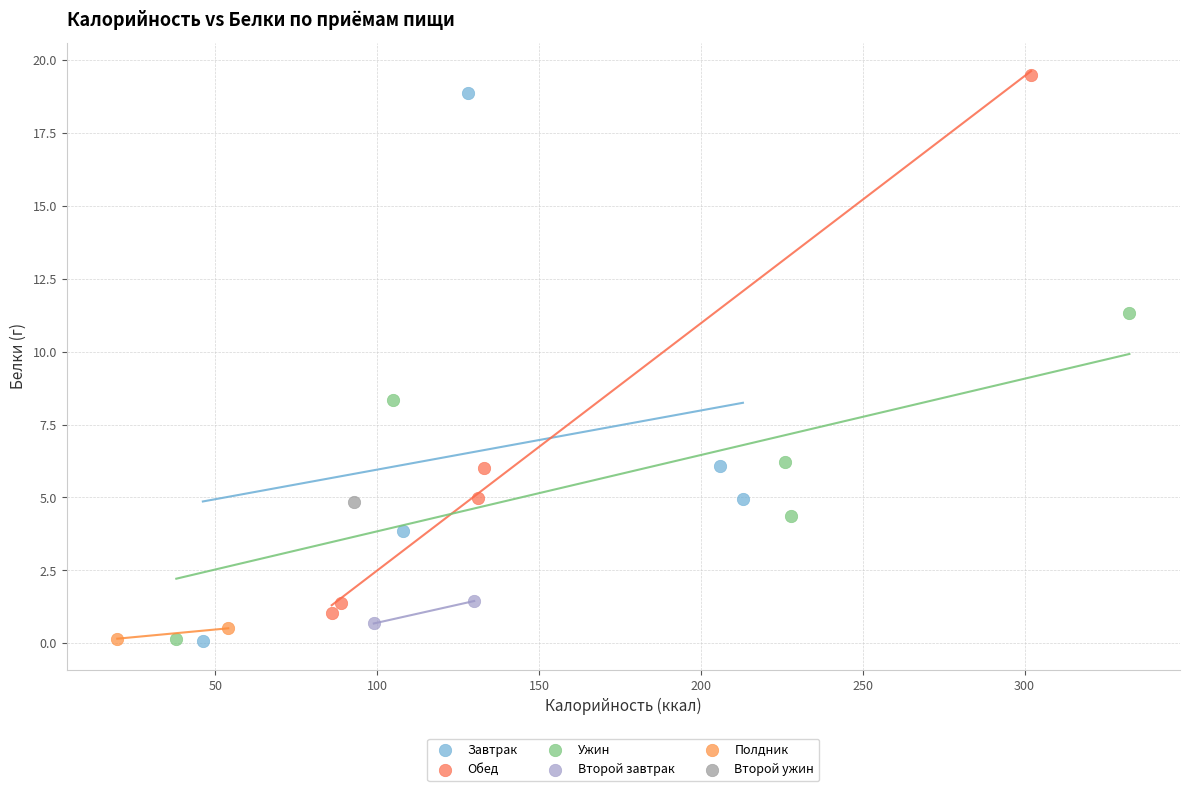

What are all the series names shown in the legend?

Завтрак, Обед, Ужин, Второй завтрак, Полдник, Второй ужин